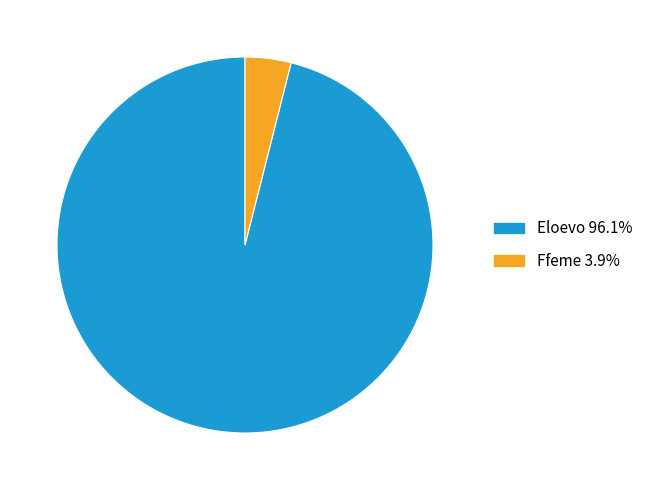

Between Ffeme and Eloevo, which is larger?

Eloevo